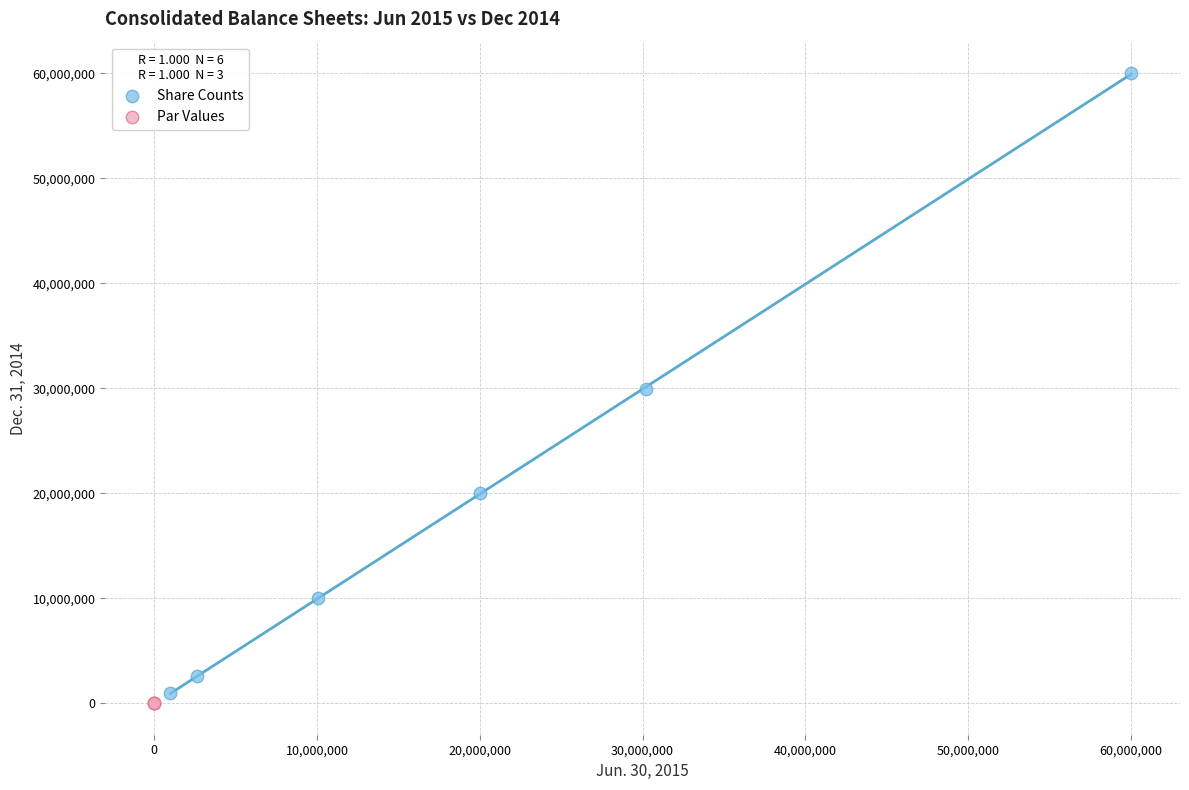

Which series contains the highest Y value?

Share Counts